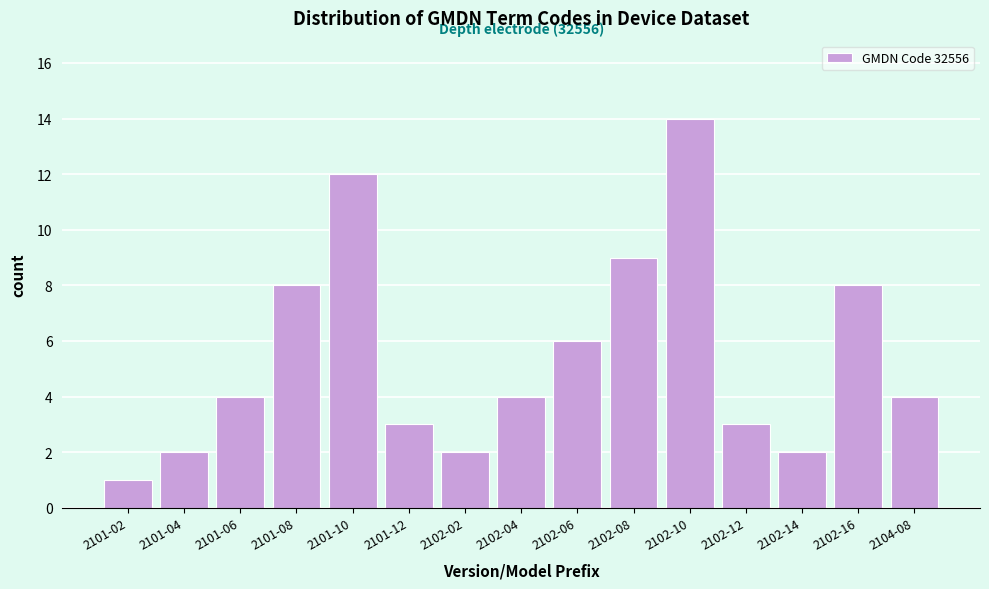

Reading right to left, transcribe all the data shown in this chart.

2104-08=4	2102-16=8	2102-14=2	2102-12=3	2102-10=14	2102-08=9	2102-06=6	2102-04=4	2102-02=2	2101-12=3	2101-10=12	2101-08=8	2101-06=4	2101-04=2	2101-02=1